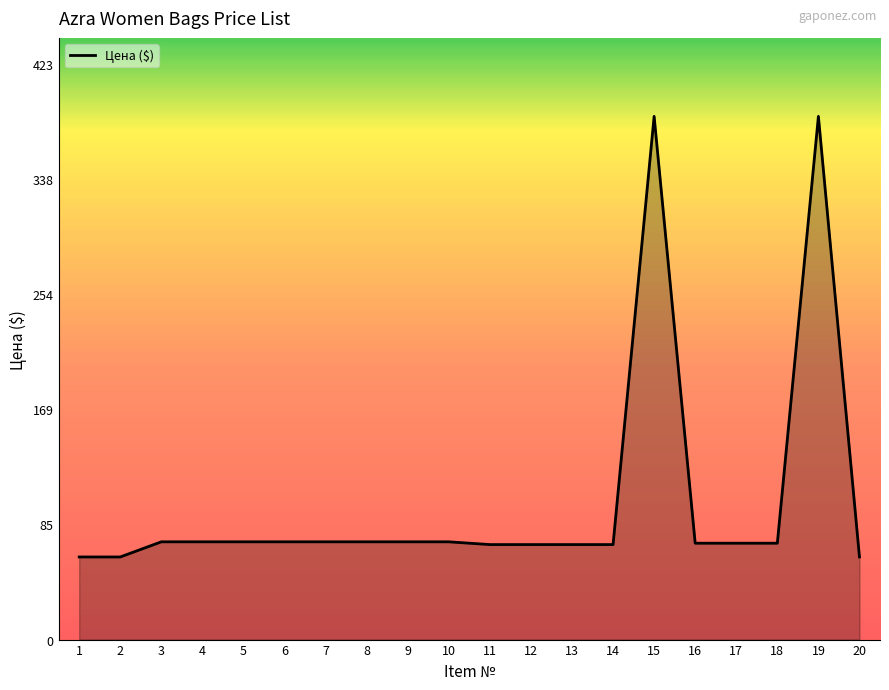

Does the chart have visible grid lines?

No